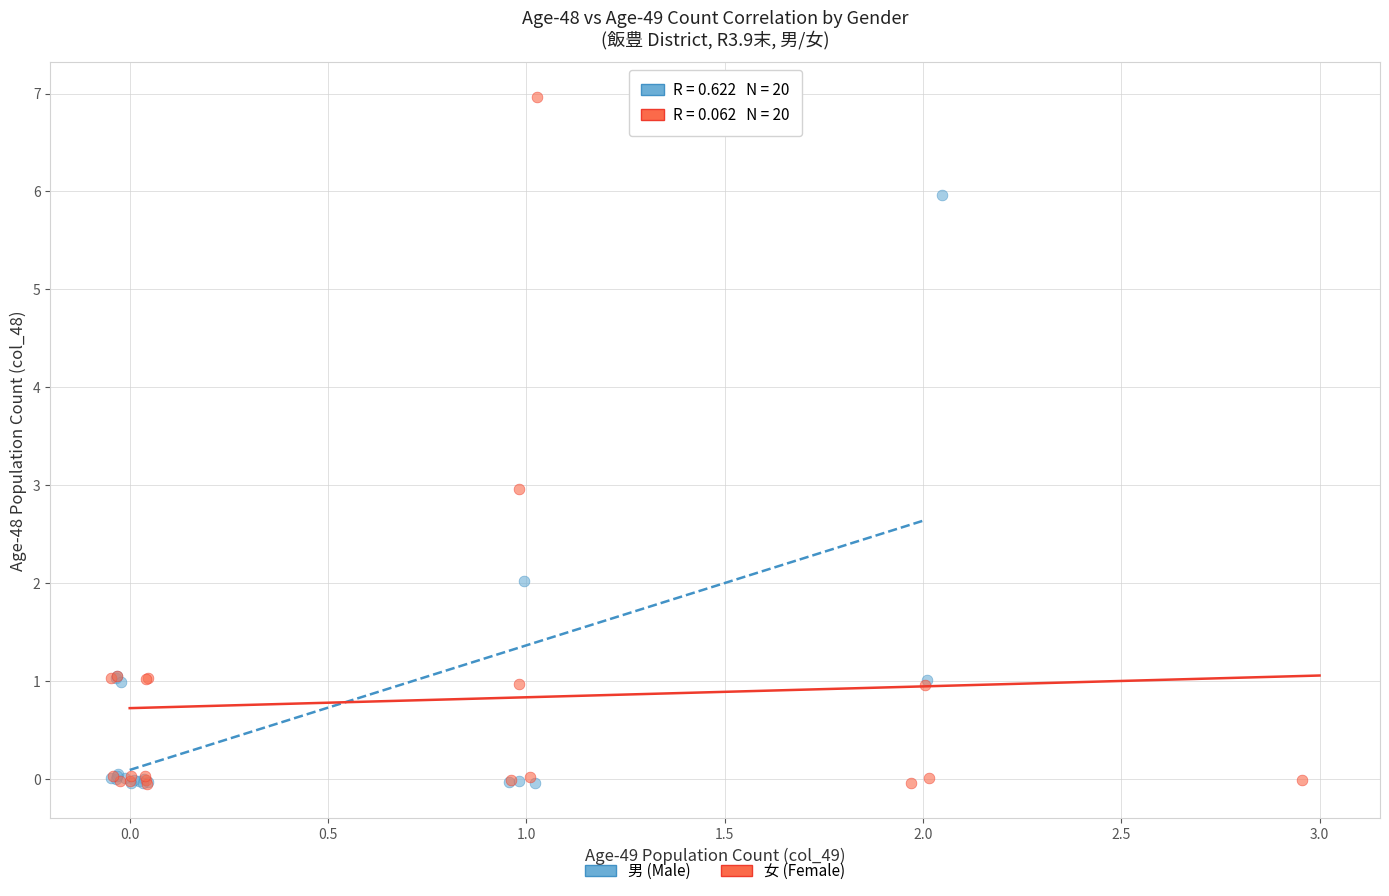

Which series reaches the maximum Y coordinate?

女 (Female)